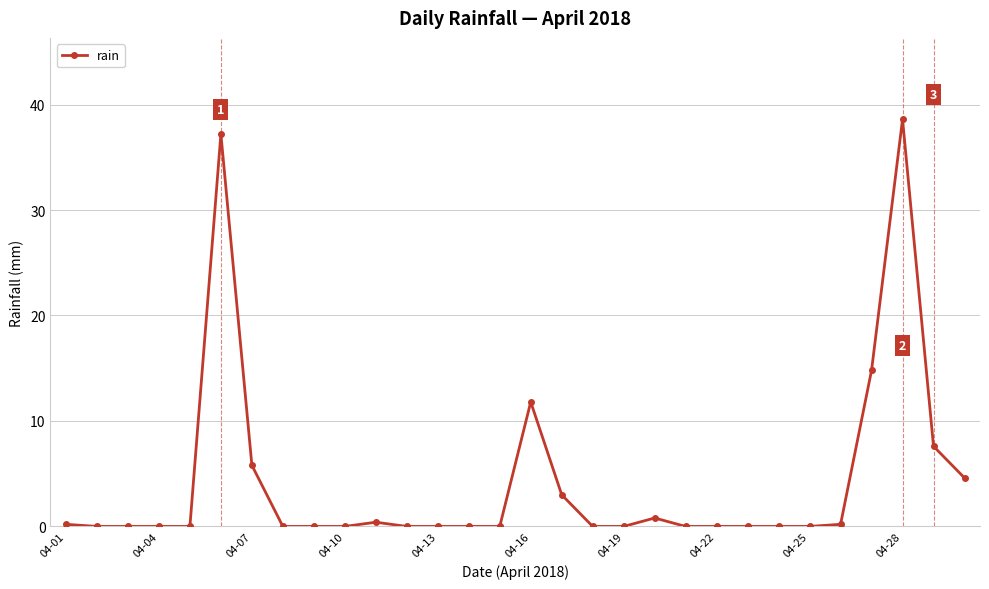

What is the maximum value shown in the chart?

38.6